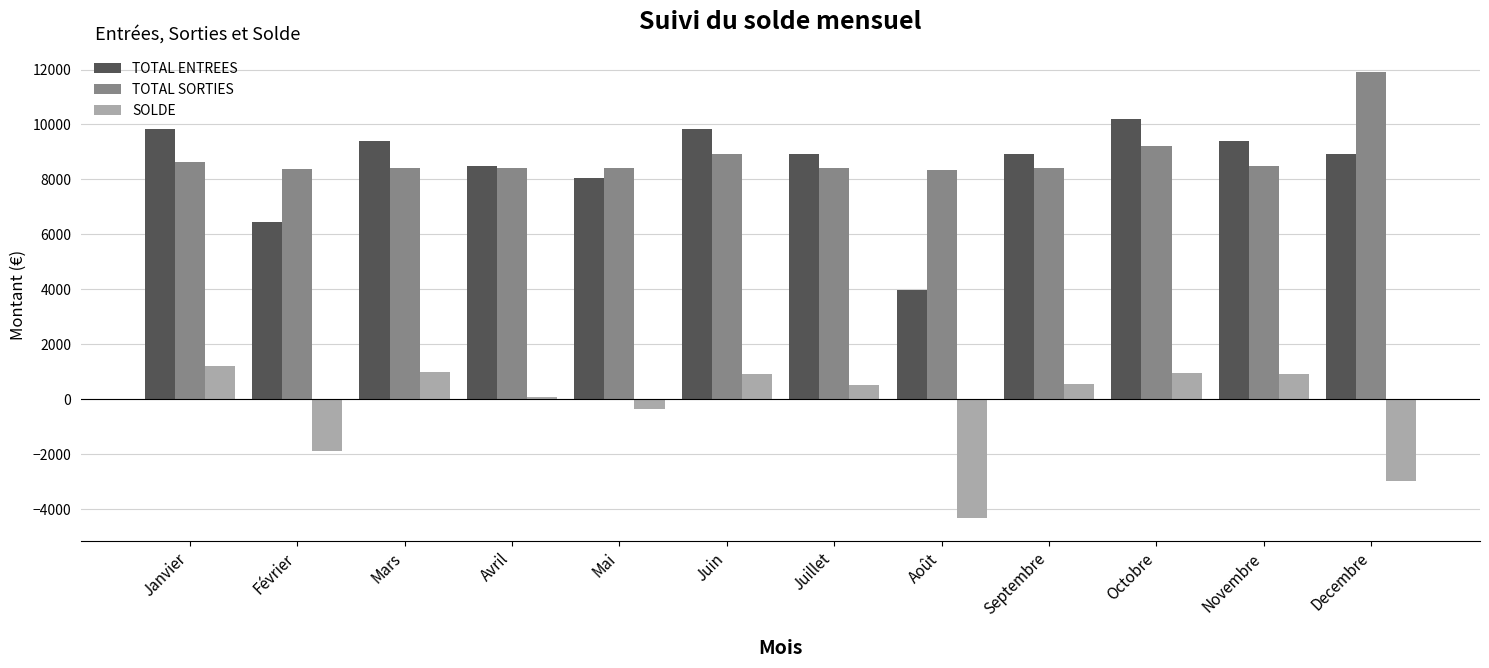

Which series changed the most between Juillet and Novembre?

TOTAL ENTREES